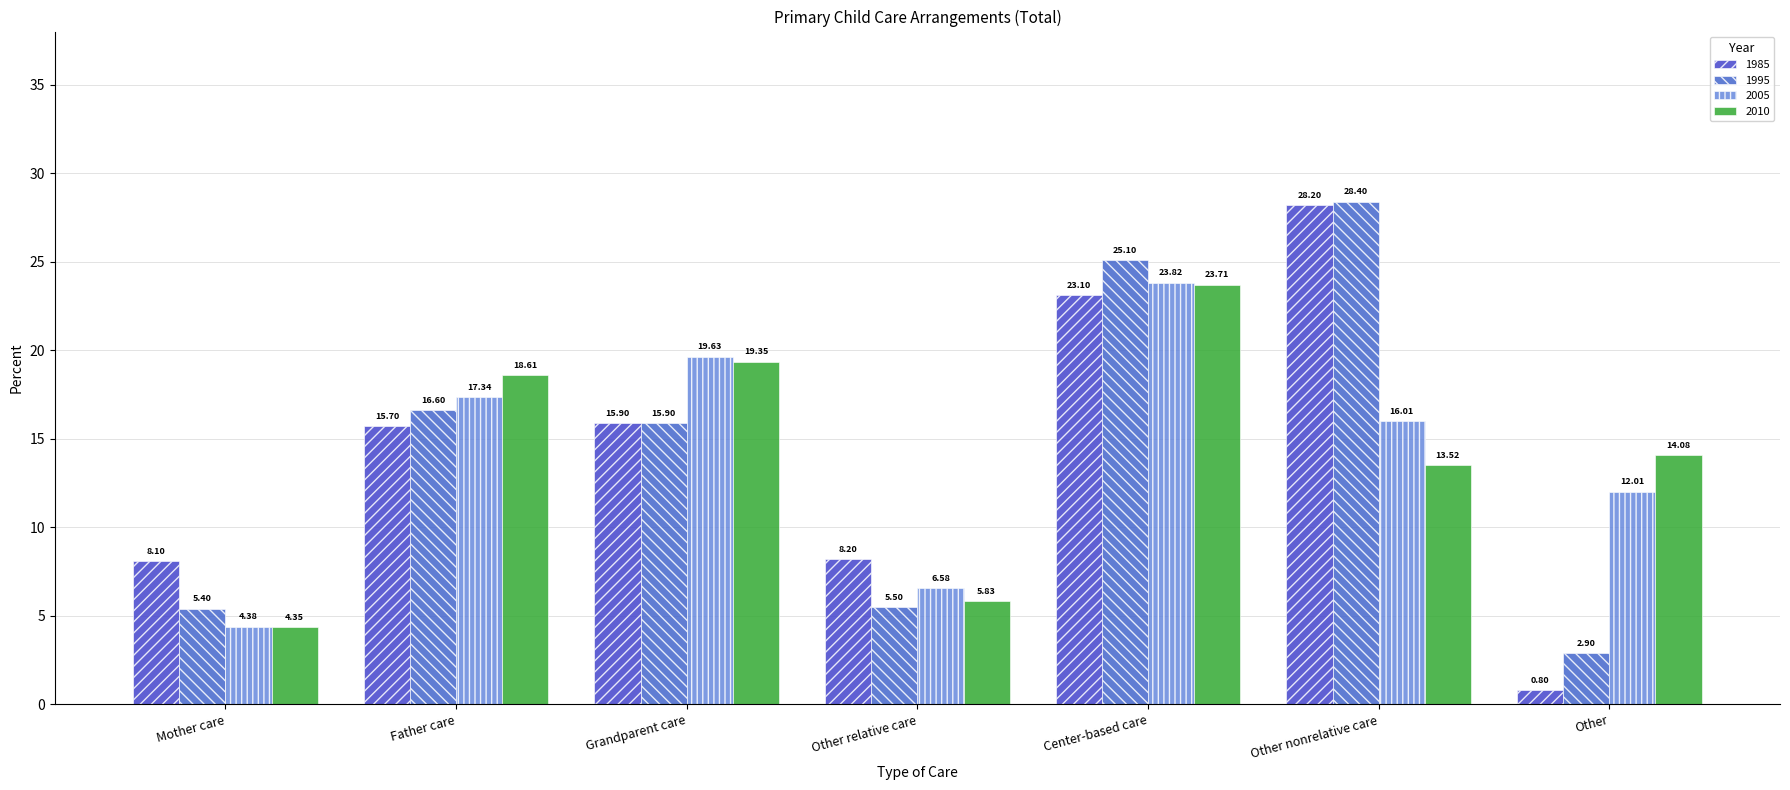

How many categories are shown in the chart?

7